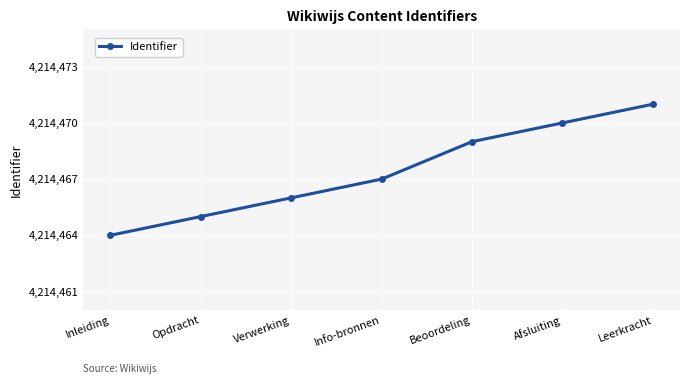

Reading left to right, list all the values displayed in this chart.

4214464	4214465	4214466	4214467	4214469	4214470	4214471